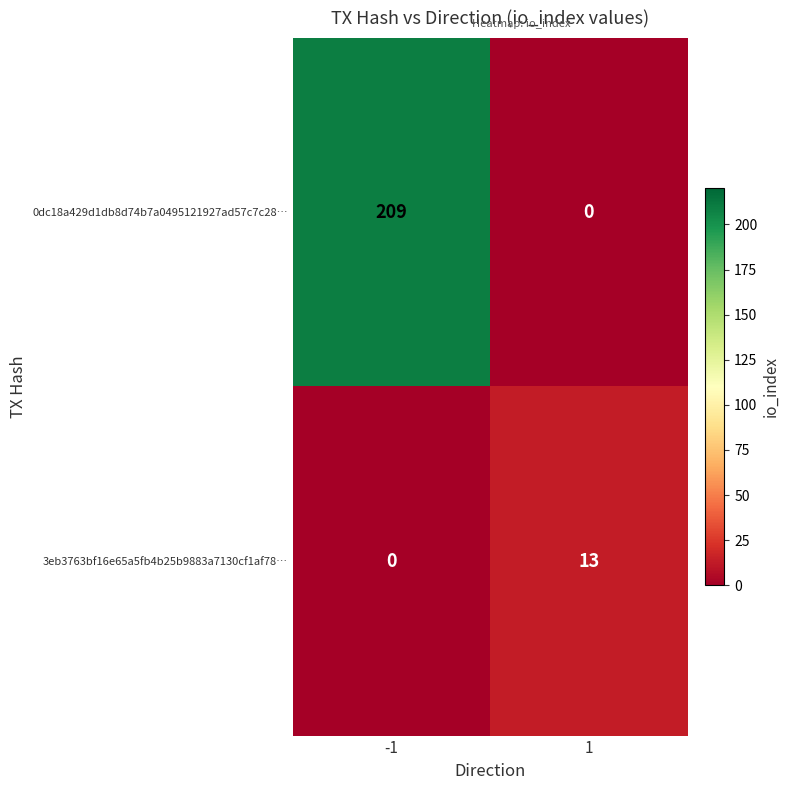

At which category is the sum across all series the highest?

-1